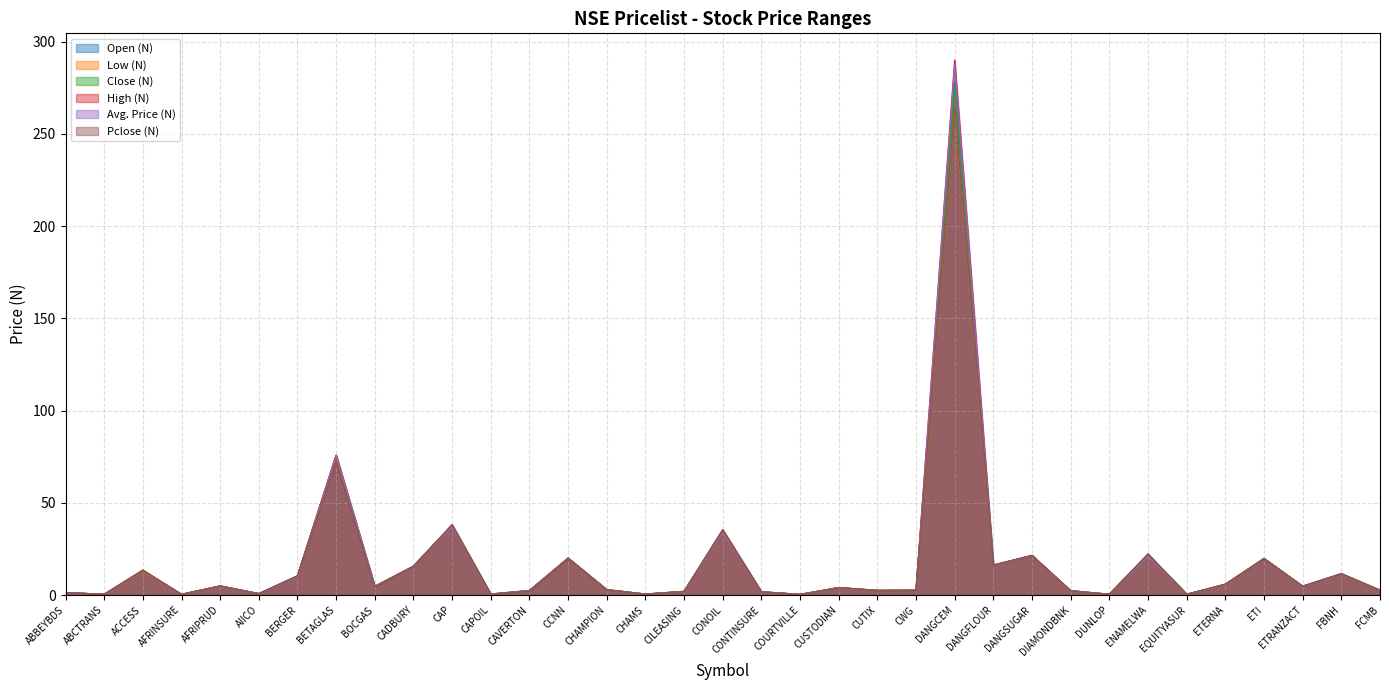

What is the value of the Open (N) point at the 15th from the left?

2.9